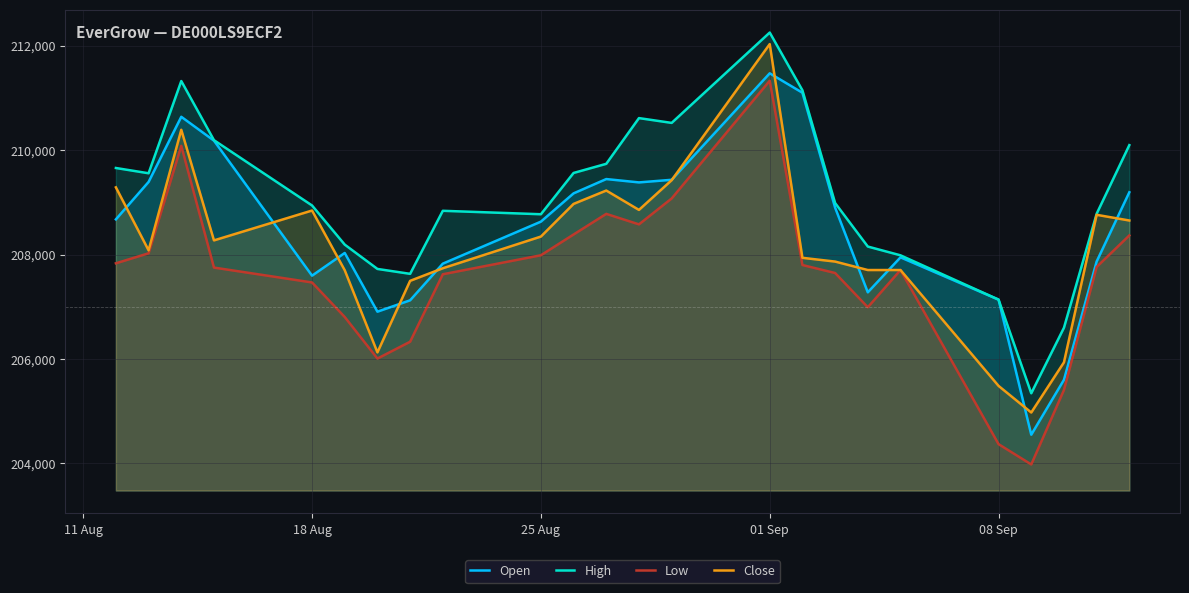

How many lines are shown in the chart?

4